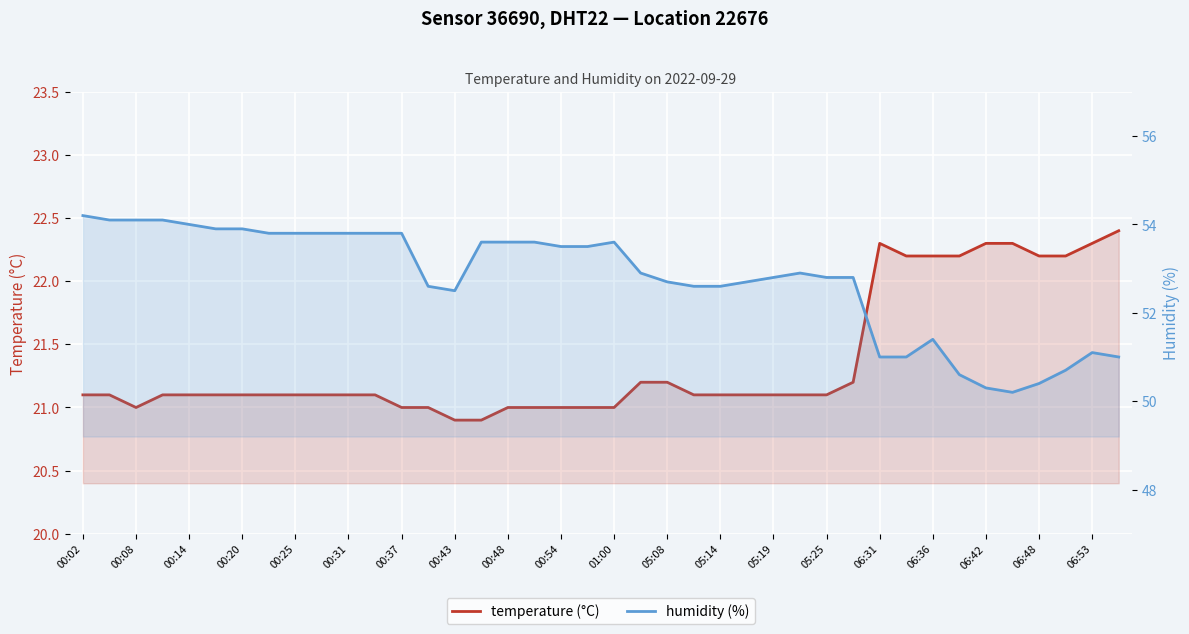

How many lines are shown in the chart?

2